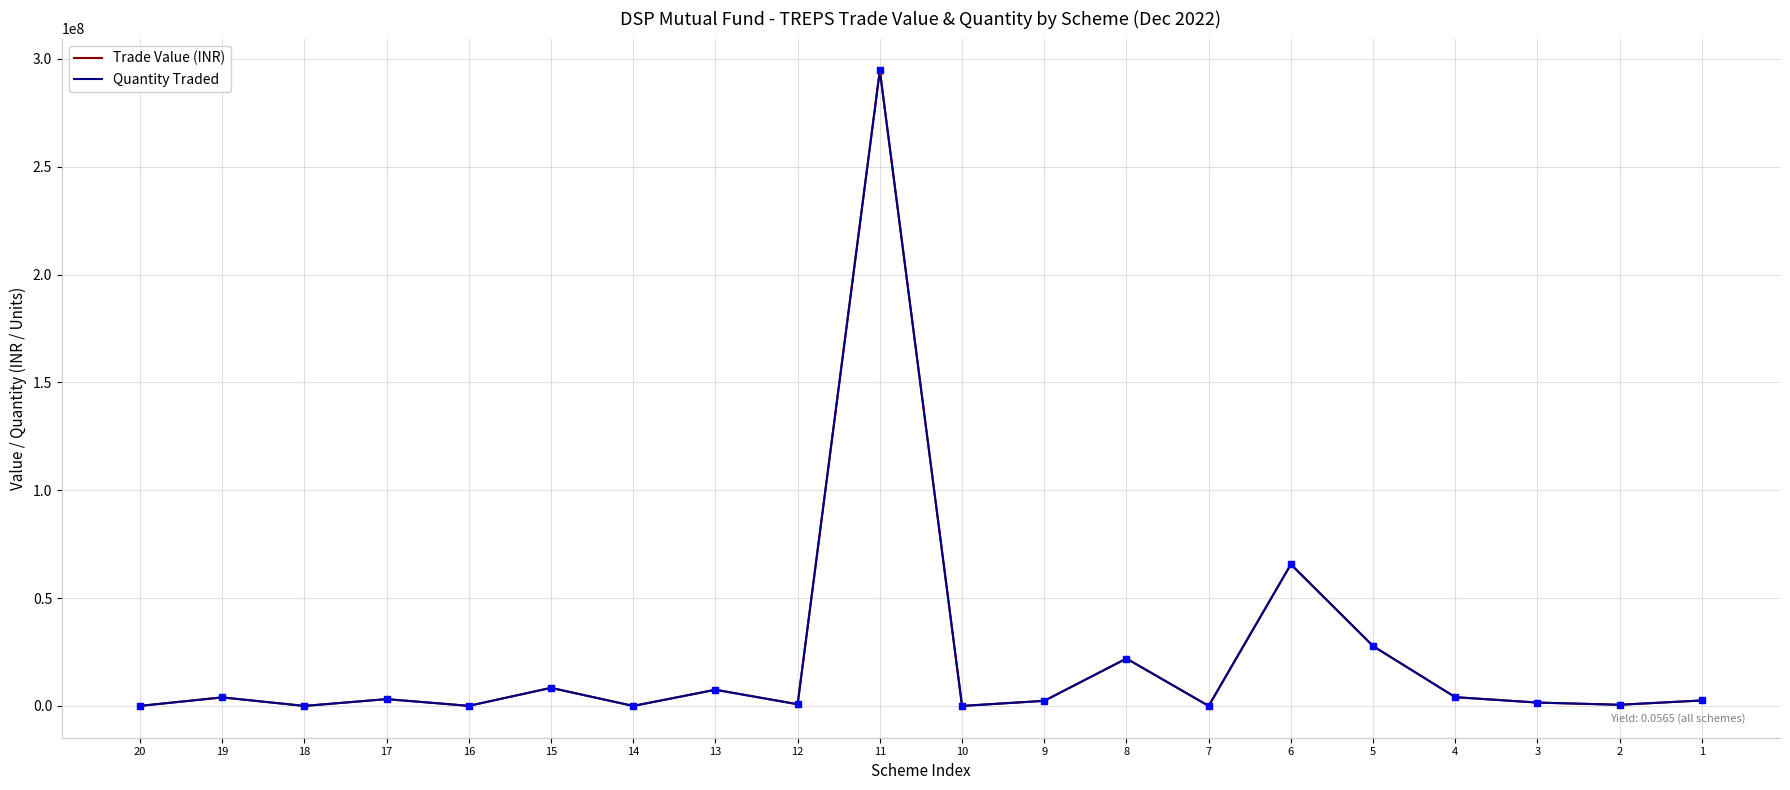

Which series contains the highest Y value?

Quantity Traded